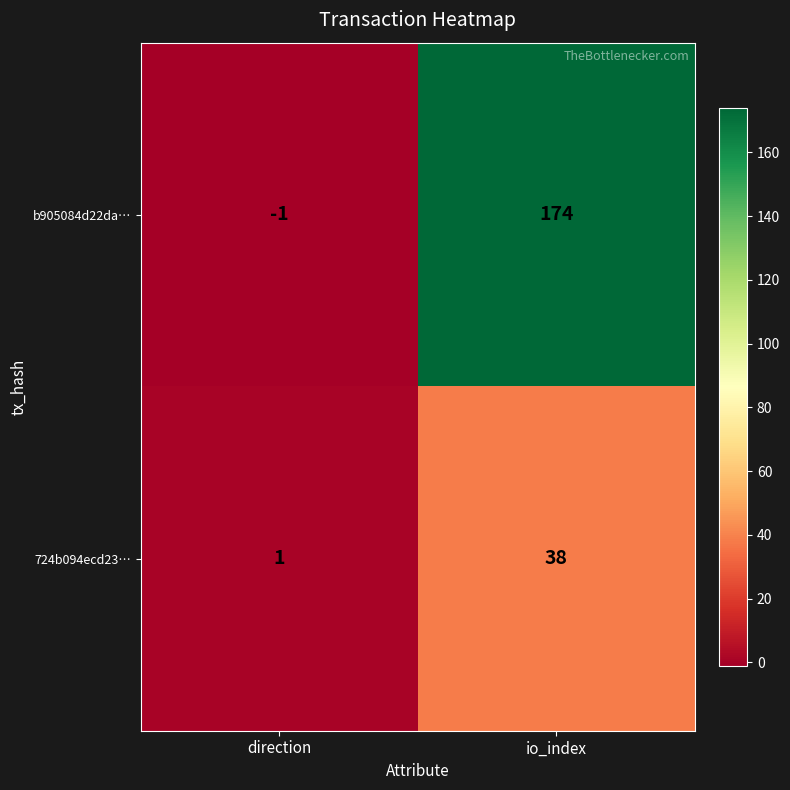

Reading left to right, extract all data points from this chart.

b905084d22da…: -1	174
724b094ecd23…: 1	38